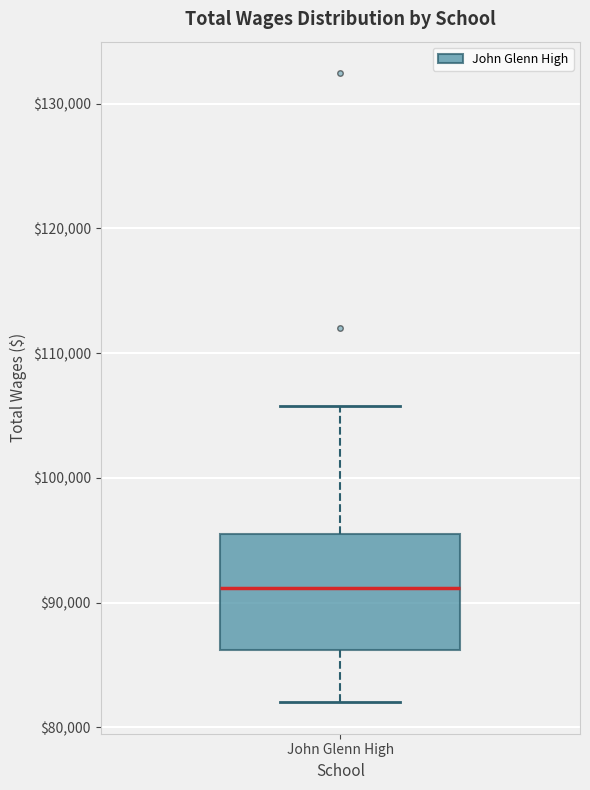

Read this box plot against the y-axis: the position of the median line, the range covered by the box, and the ends of both whiskers. The values are not printed on the chart, so give them approximately, as read against the axis.

median 91000, box 86000 to 96000, whiskers 82000 to 106000